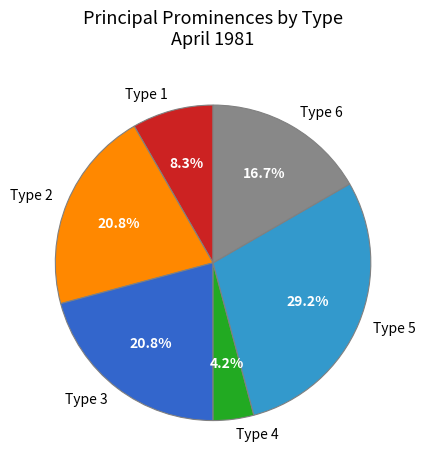

What is the largest slice in the pie chart?

Type 5